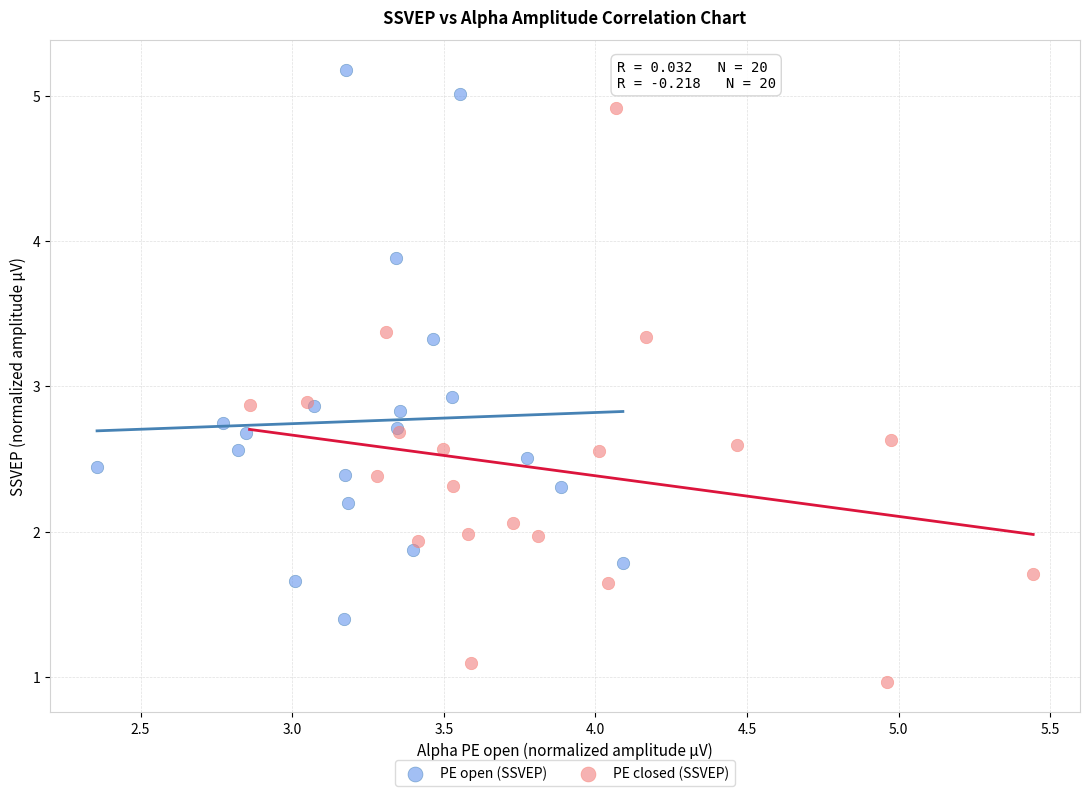

Which series has the widest spread of Y values?

PE closed (SSVEP)